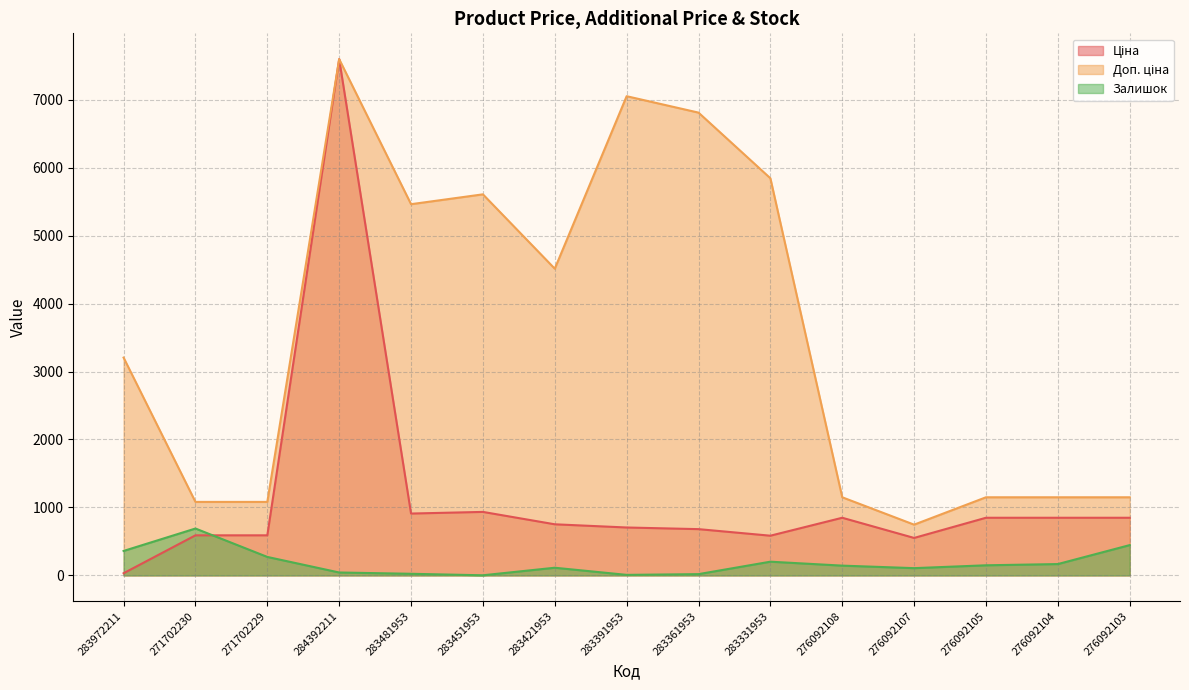

What is the maximum value for Ціна?

7596.5